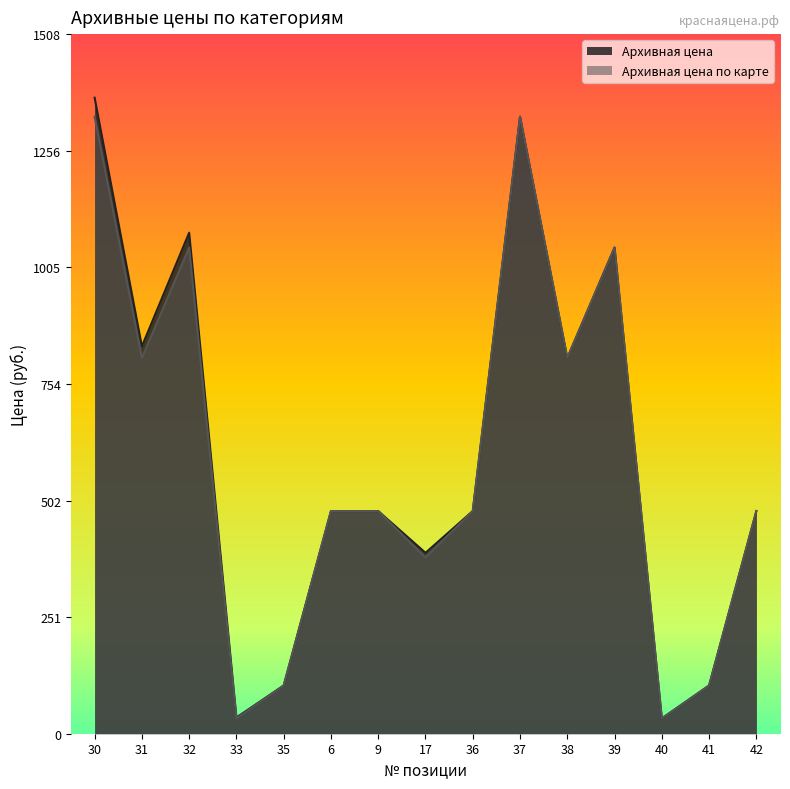

Does the chart have visible grid lines?

No